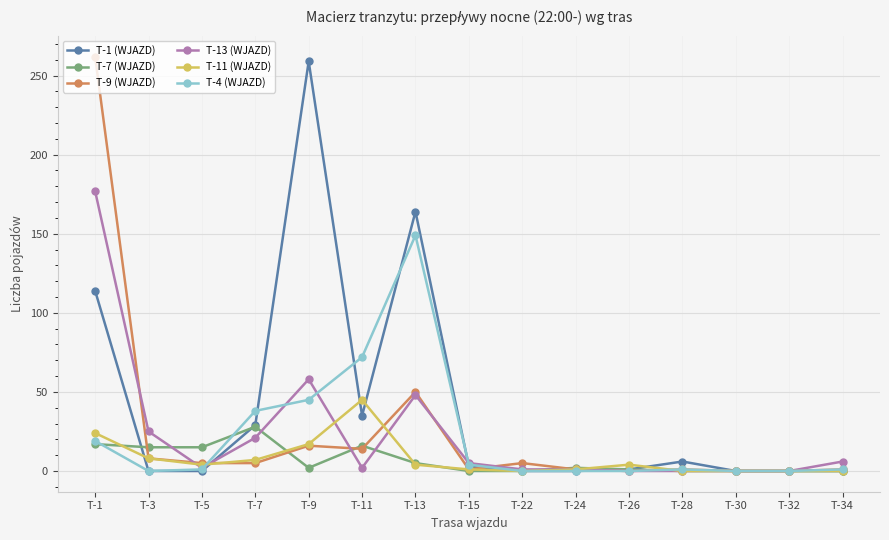

What is the difference between the maximum and second lowest values in the T-7 (WJAZD) series?

28